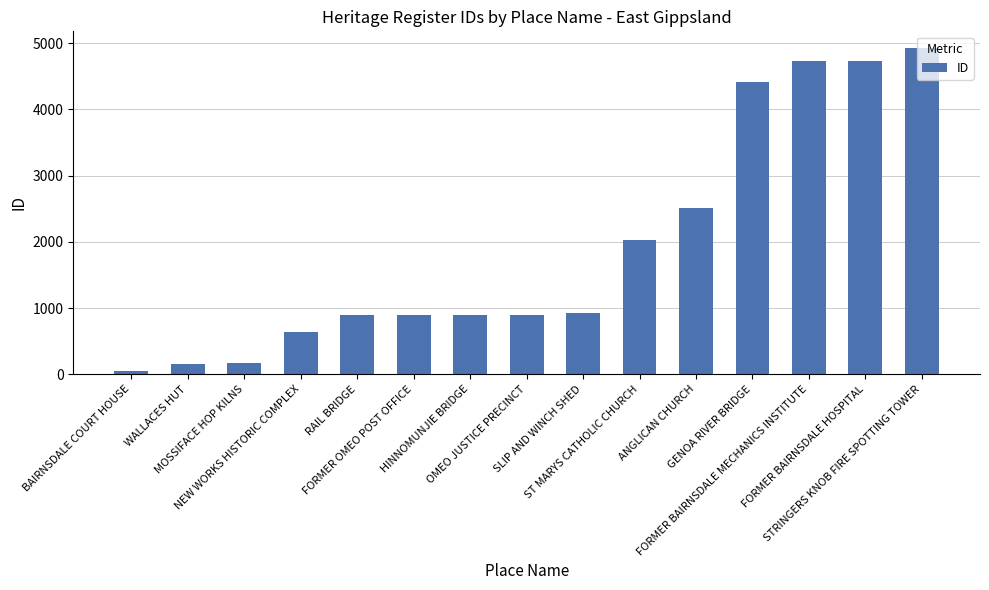

What is the difference between the values at HINNOMUNJIE BRIDGE and STRINGERS KNOB FIRE SPOTTING TOWER?

4038